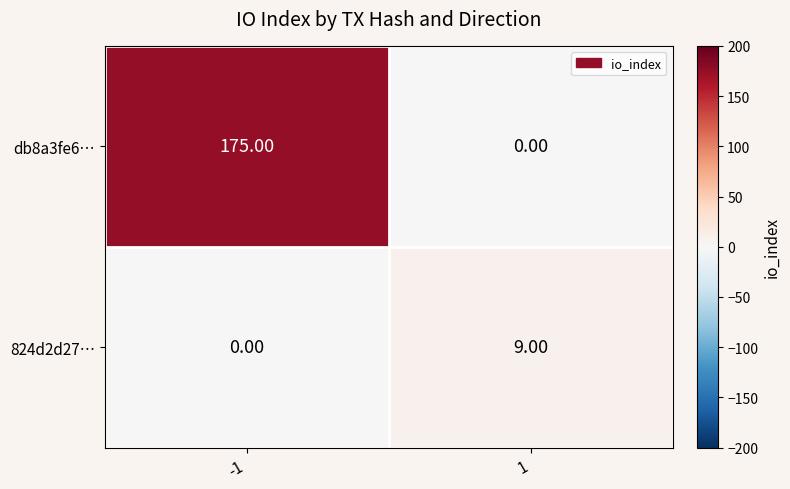

Rank the categories by db8a3fe6… value from highest to lowest.

-1, 1